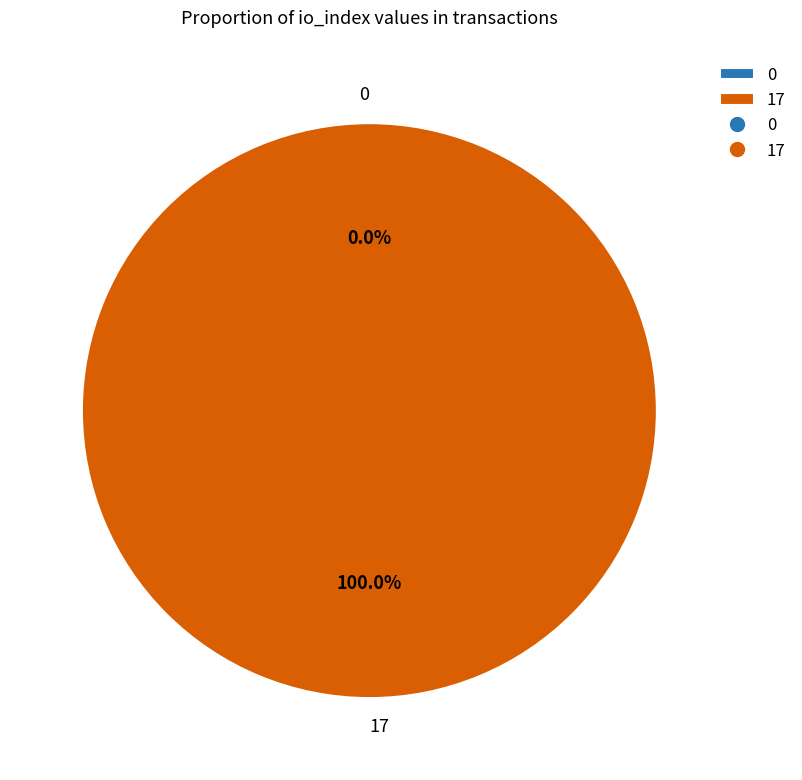

Which category accounts for the majority?

17